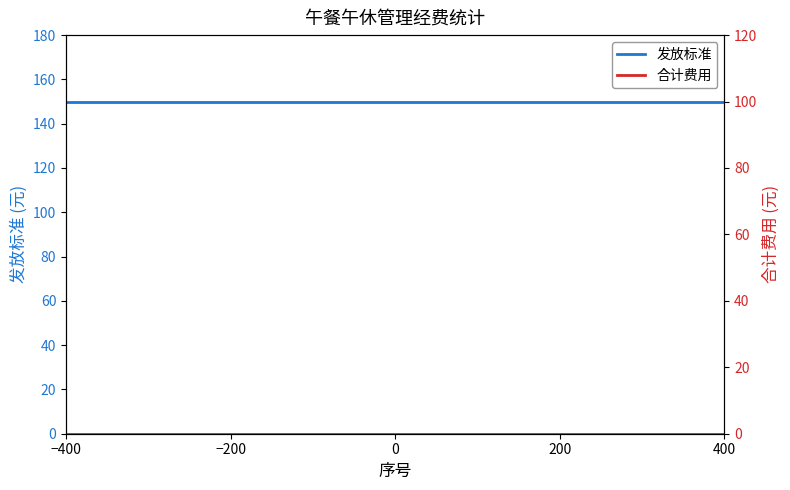

List the series in order of their peak value, lowest first.

合计费用, 发放标准